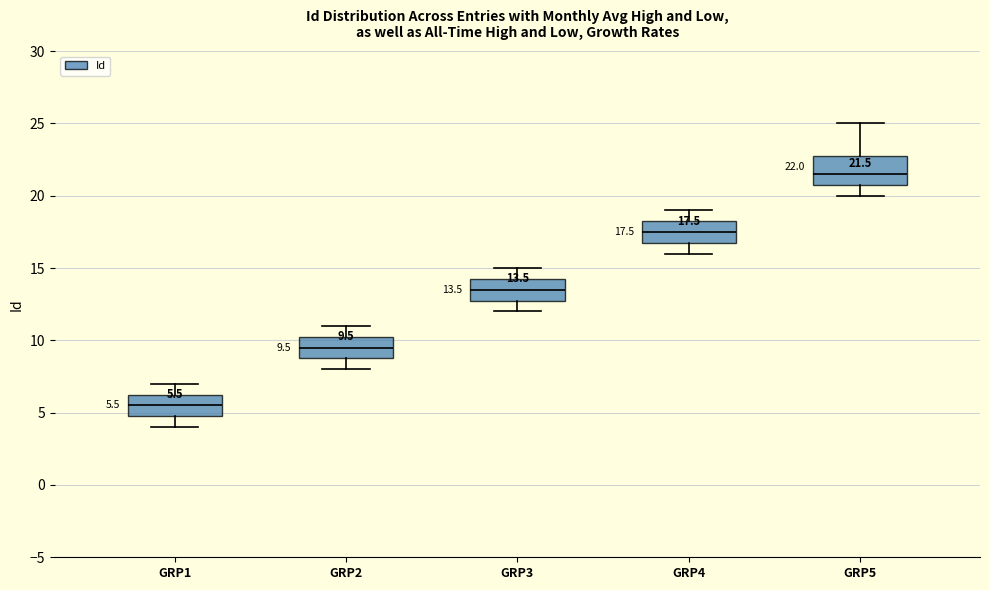

Which box has the highest median line?

GRP5